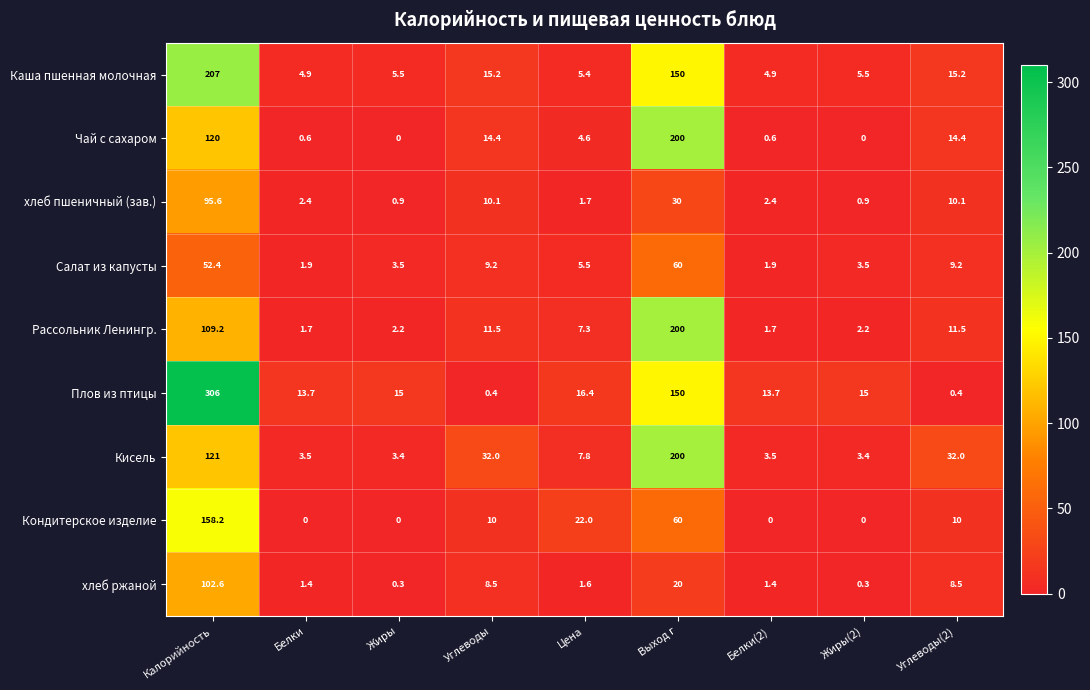

Which series has the largest total across all categories?

Плов из птицы